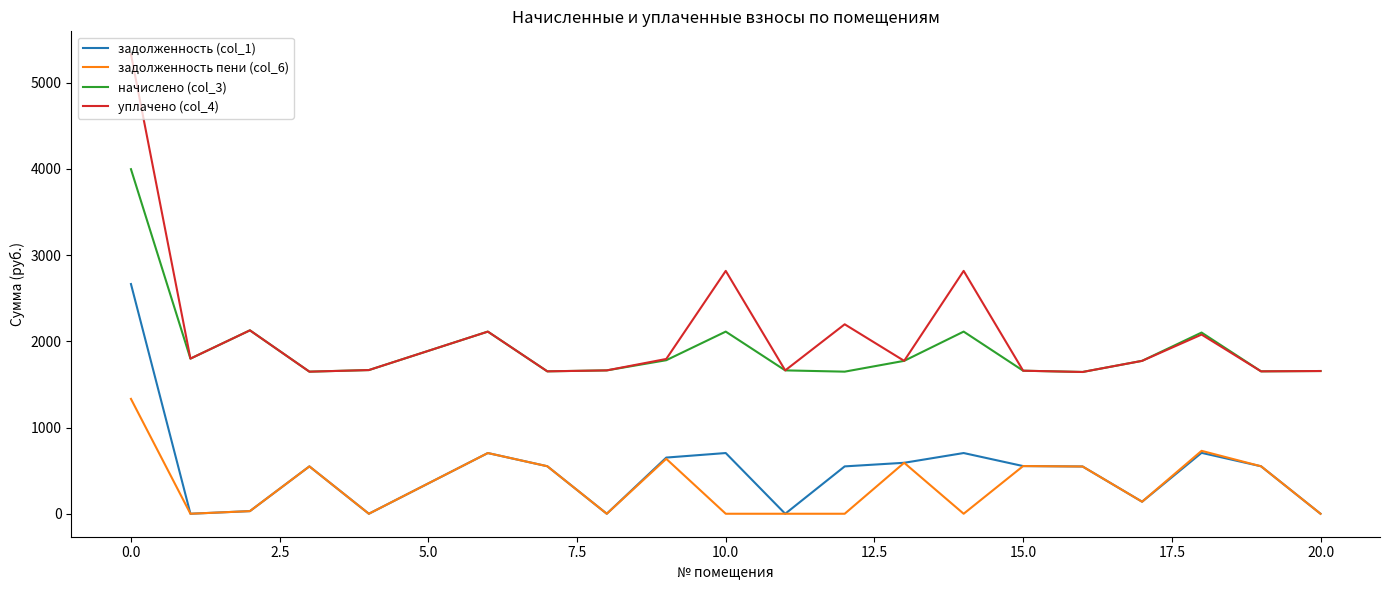

True or false: начислено (col_3) and задолженность пени (col_6) cross at least once.

False